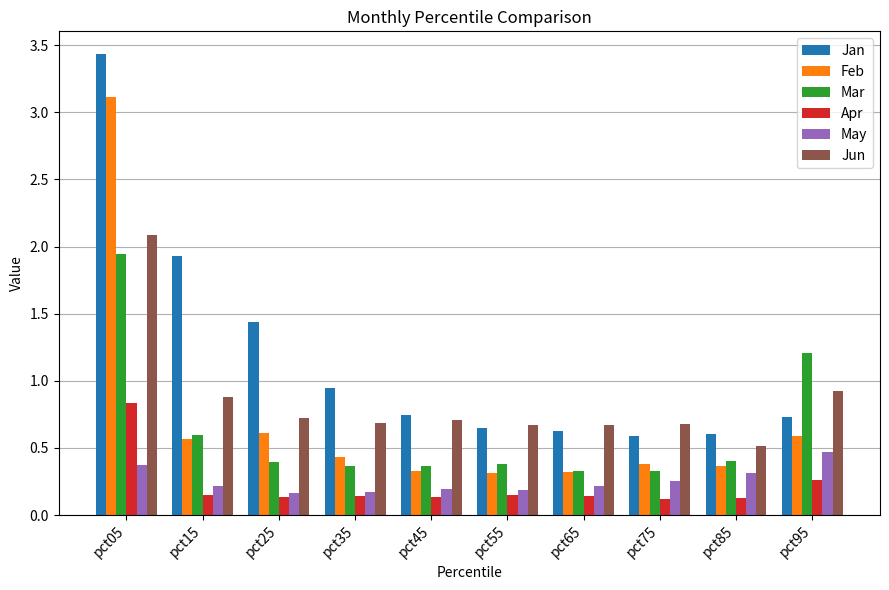

Which series has the widest spread of values?

Jan